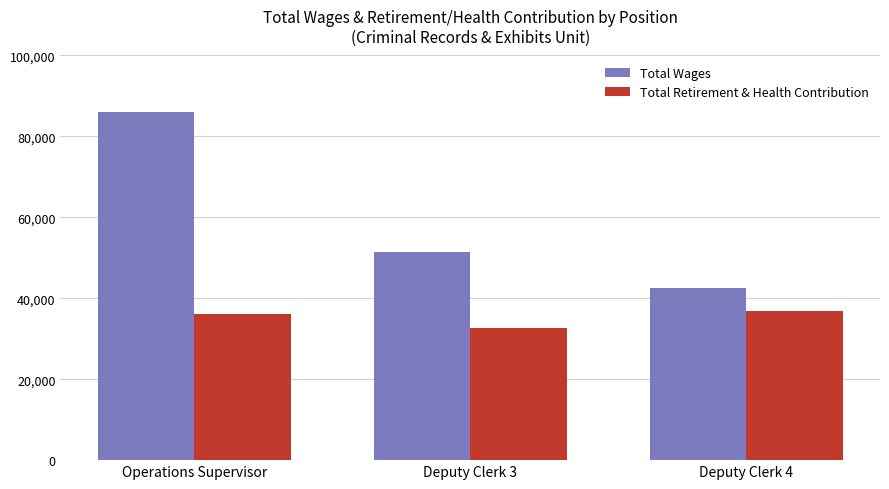

At which label is Total Retirement & Health Contribution closest to 34652?

Operations Supervisor